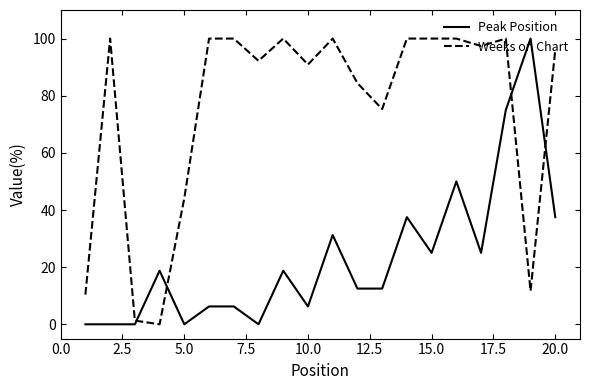

Rank the series by their average value, from lowest to highest.

Peak Position, Weeks on Chart